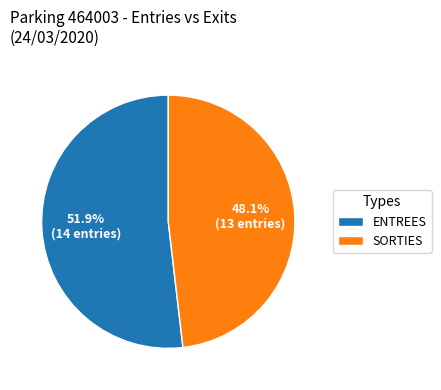

Is it true that ENTREES is 59% of the pie?

False